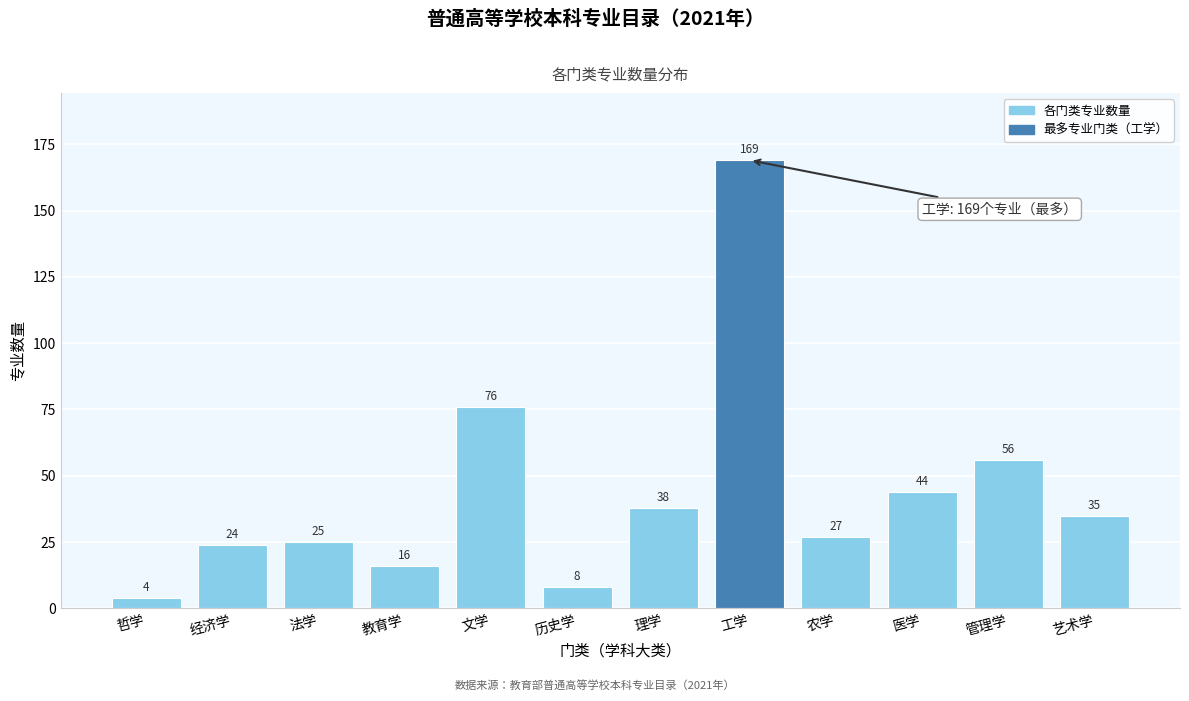

Reading left to right, list all the values displayed in this chart.

哲学=4	经济学=24	法学=25	教育学=16	文学=76	历史学=8	理学=38	工学=169	农学=27	医学=44	管理学=56	艺术学=35